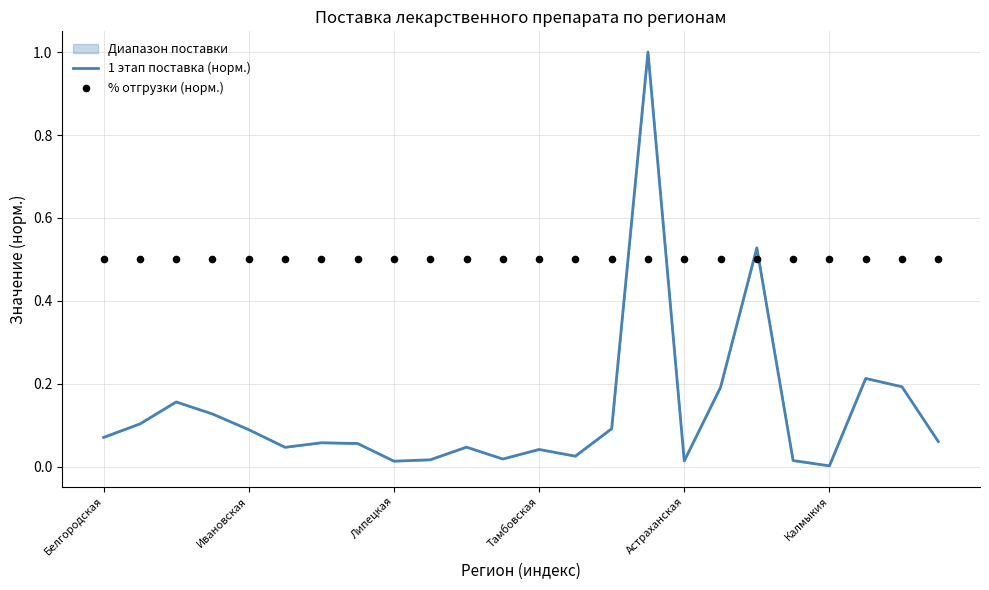

Which series has the widest spread of Y values?

1 этап поставка (норм.)